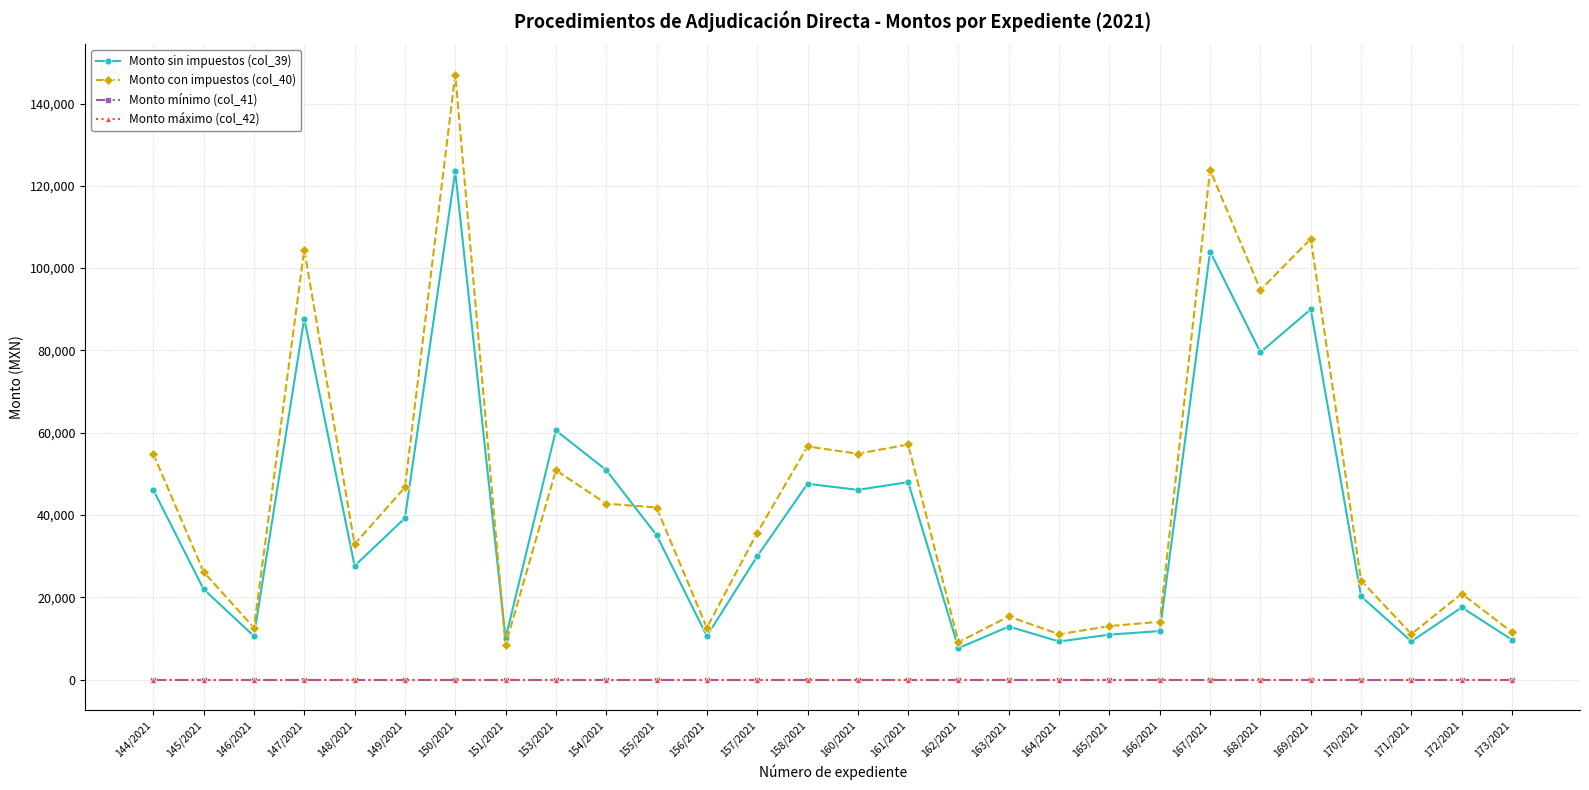

At how many categories does at least one series exceed 30863?

15